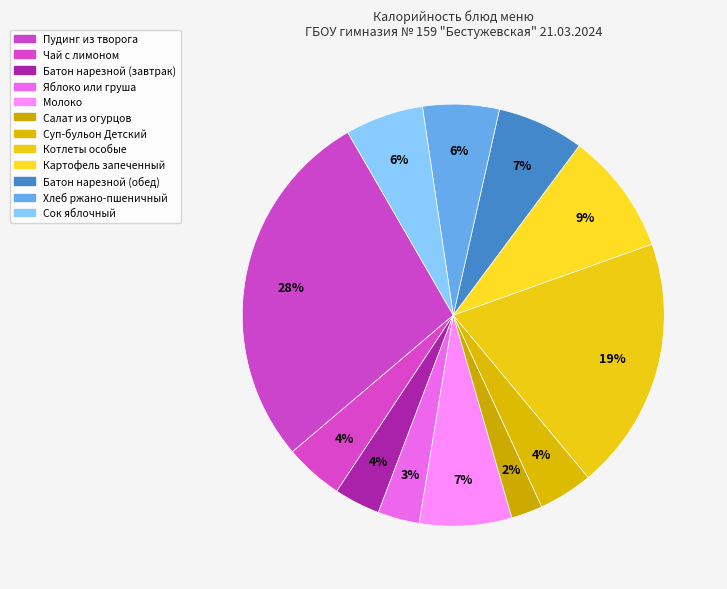

What is the ratio of the value at Салат из огурцов to the value at Котлеты особые?

0.1